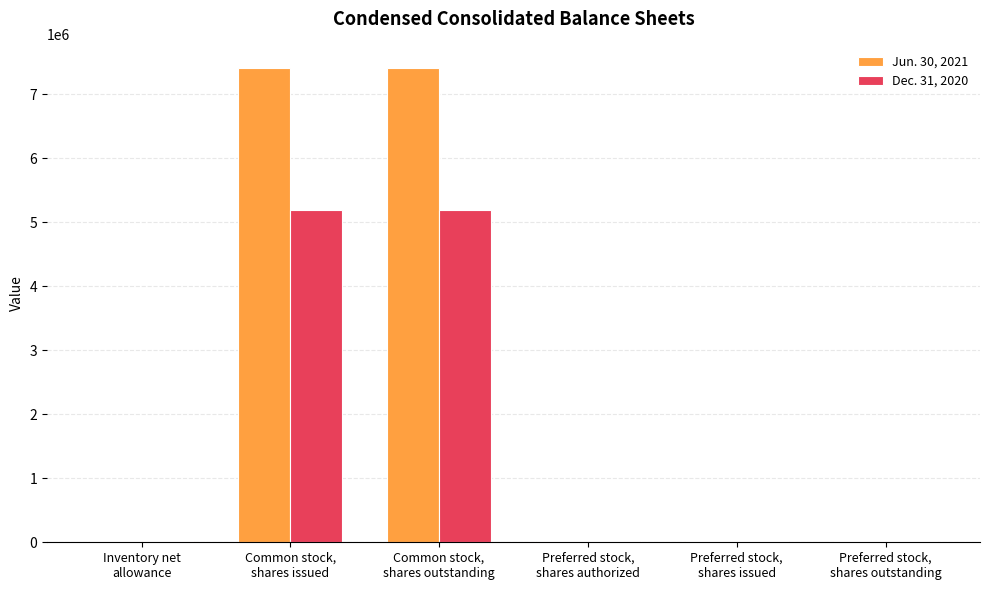

What is the average value of the Jun. 30, 2021 series?

2485506